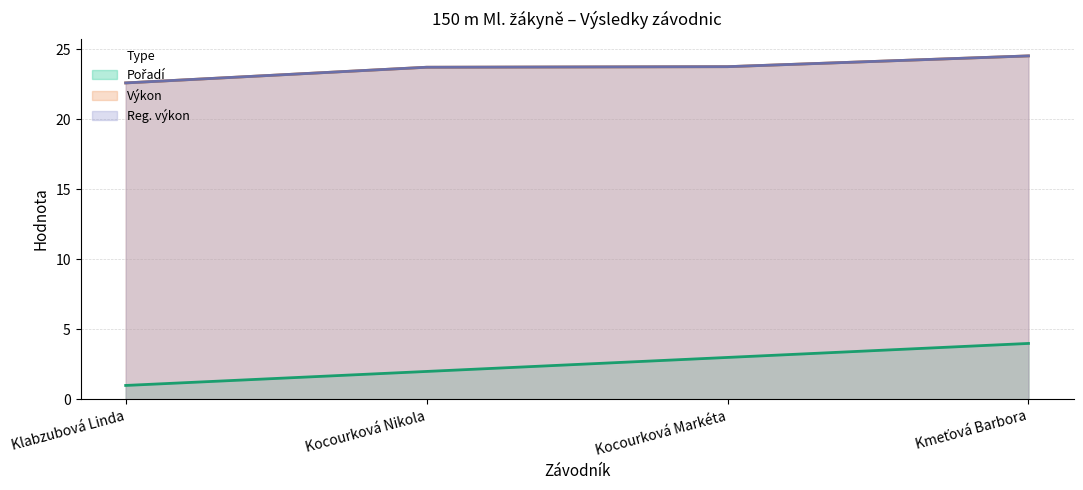

Reading right to left, list all the values displayed in this chart.

Pořadí: Kmeťová Barbora=4.0	Kocourková Markéta=3.0	Kocourková Nikola=2.0	Klabzubová Linda=1.0
Výkon: Kmeťová Barbora=24.5	Kocourková Markéta=23.8	Kocourková Nikola=23.7	Klabzubová Linda=22.6
Reg. výkon: Kmeťová Barbora=24.5	Kocourková Markéta=23.8	Kocourková Nikola=23.7	Klabzubová Linda=22.6